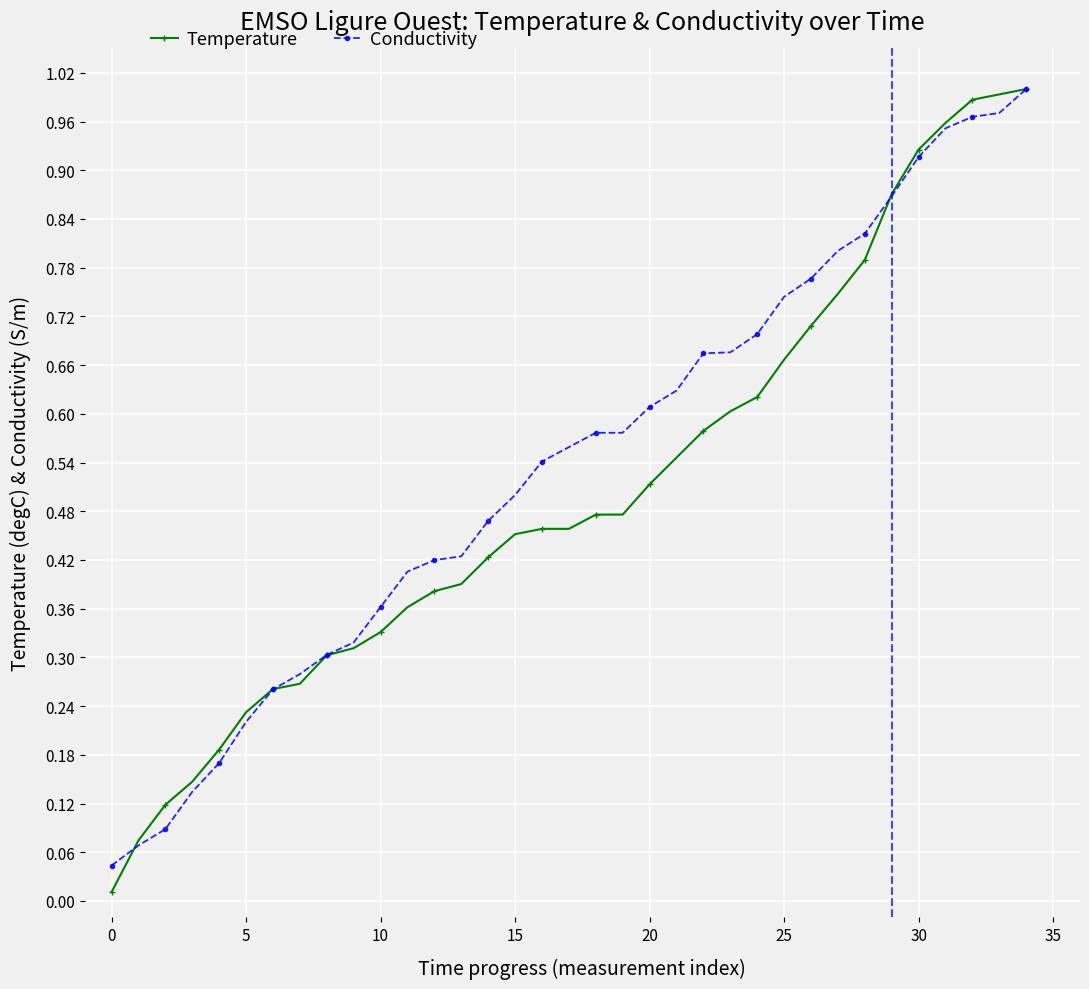

At how many categories does at least one series exceed 0?

35